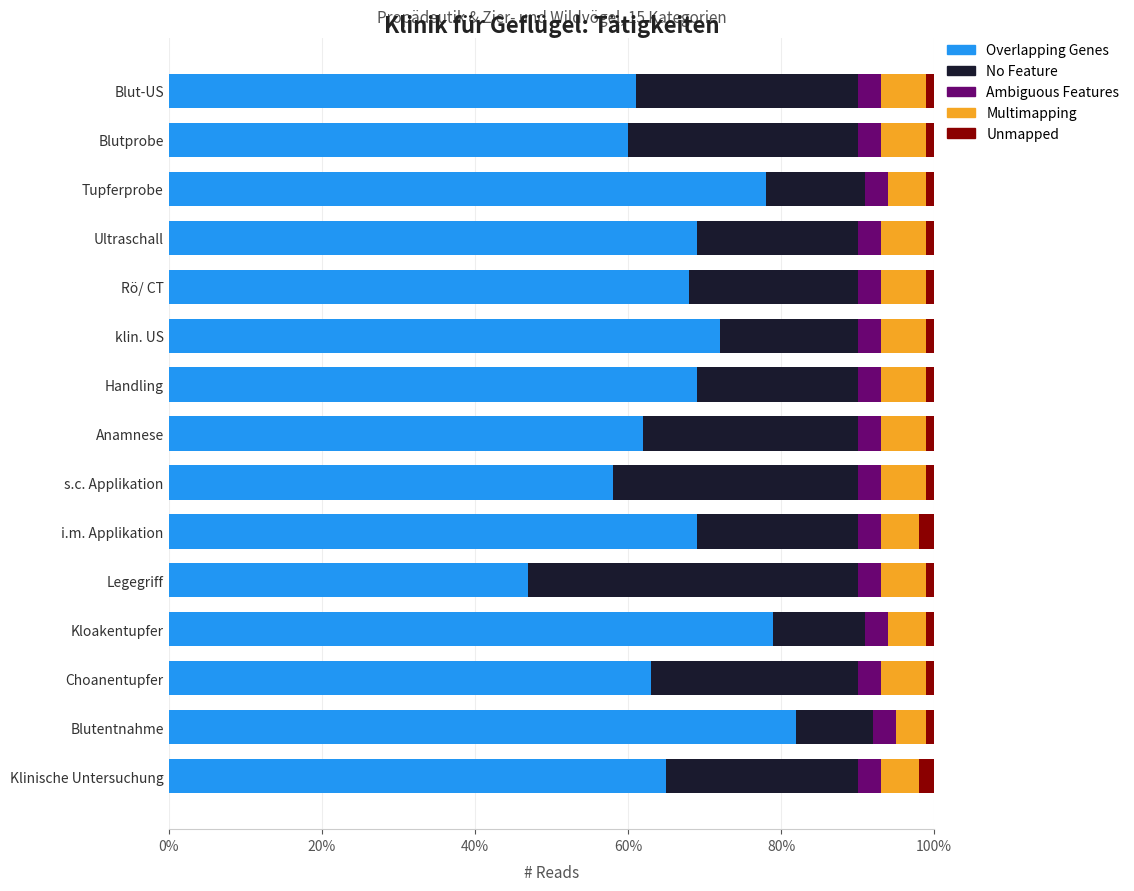

At which label is Overlapping Genes closest to 0?

Legegriff